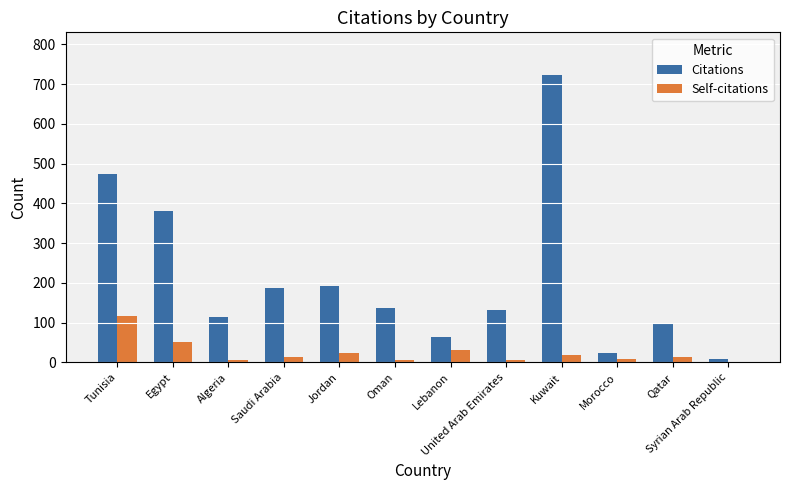

Which series changed the most between Tunisia and Syrian Arab Republic?

Citations